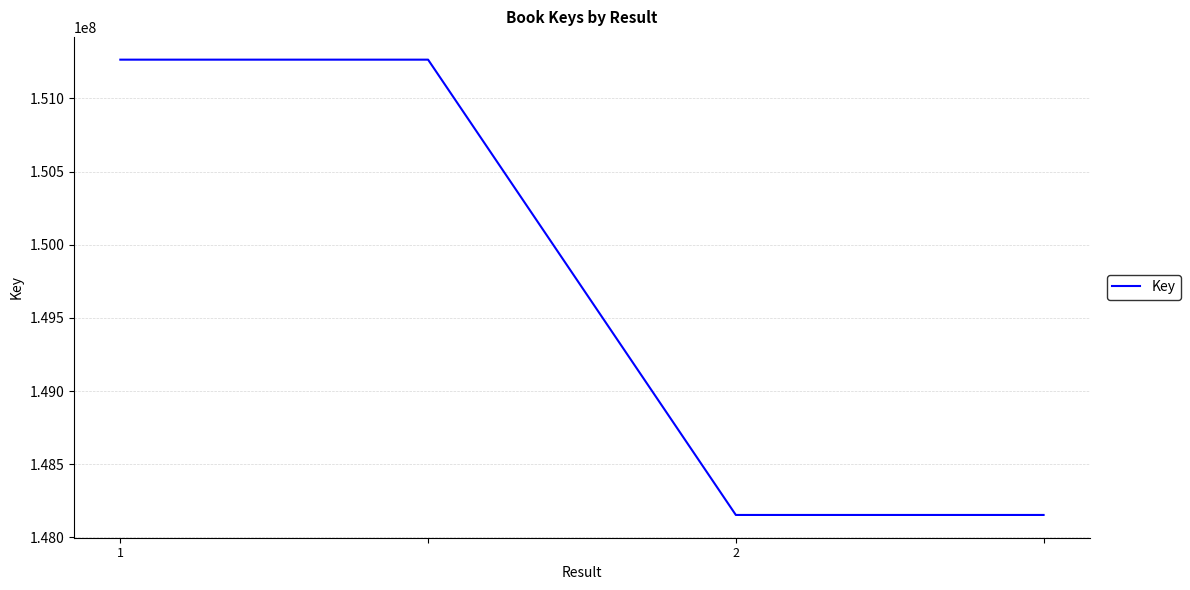

What is the sum of all values?

598835822